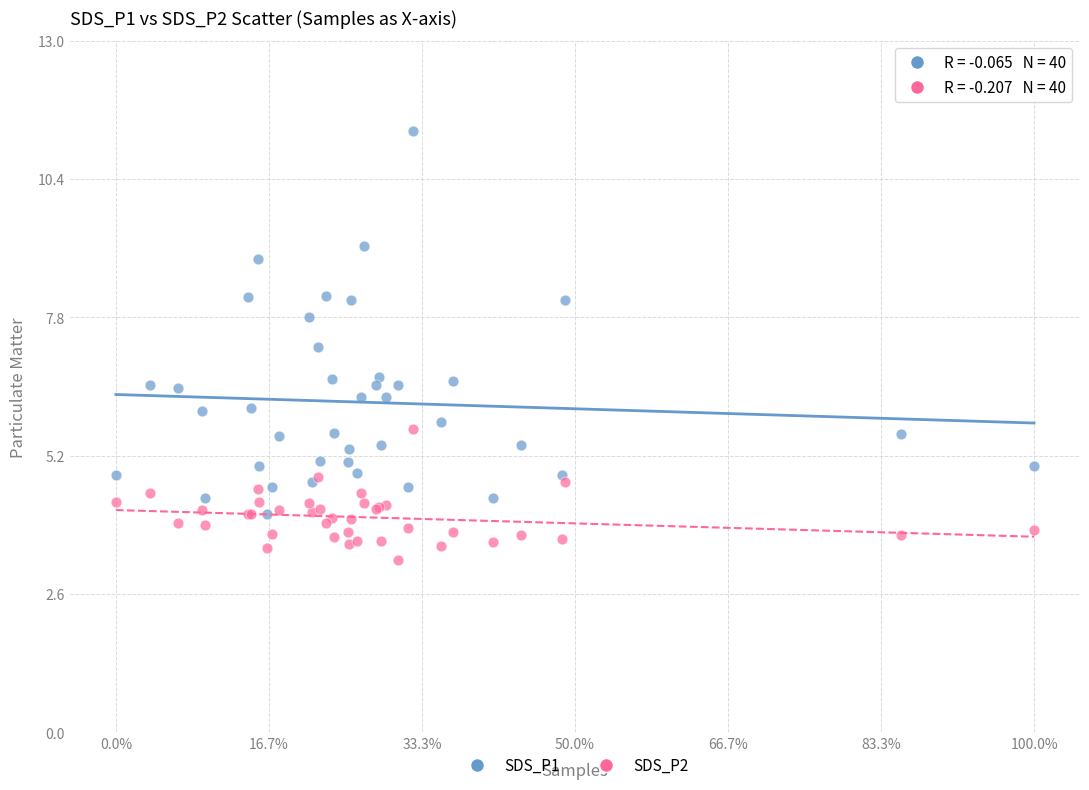

What are all the series names shown in the legend?

SDS_P1, SDS_P2